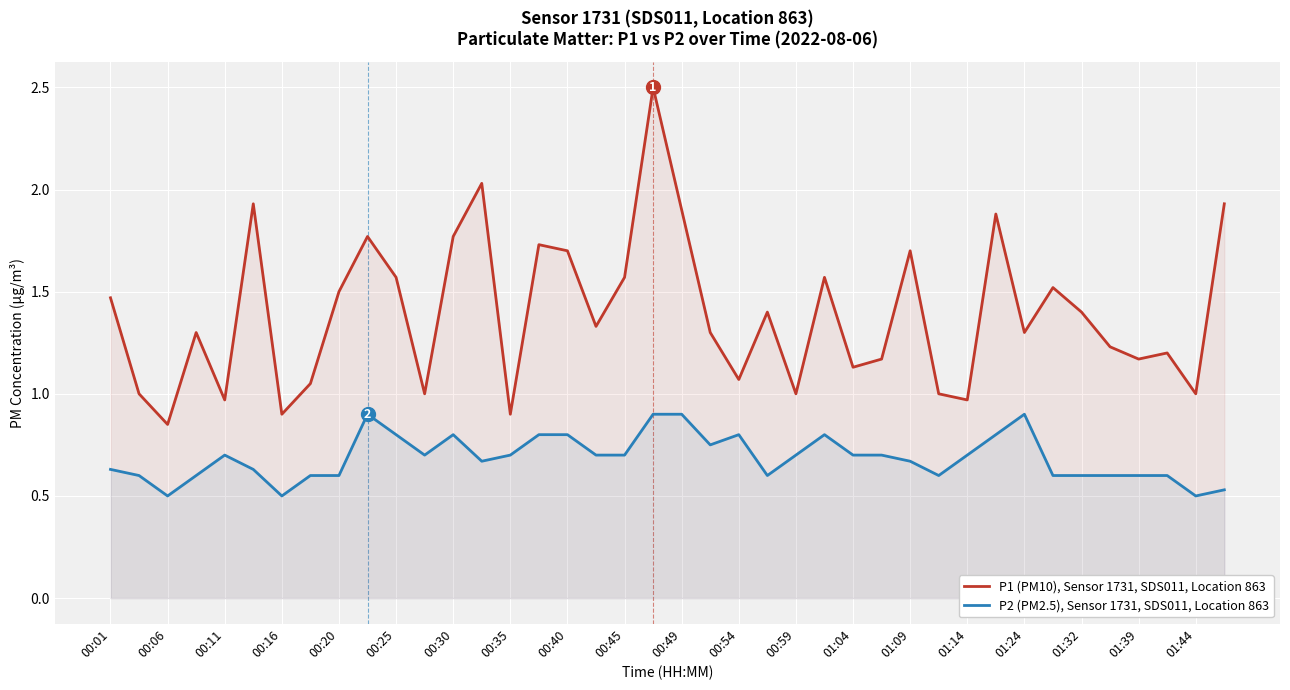

The P1 (PM10), Sensor 1731, SDS011, Location 863 series shows 2.3 at 01:24. True or false?

False